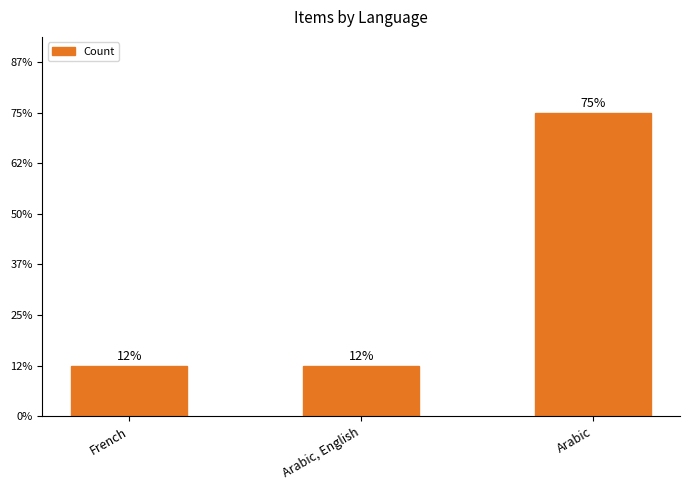

Are the bars horizontal?

No